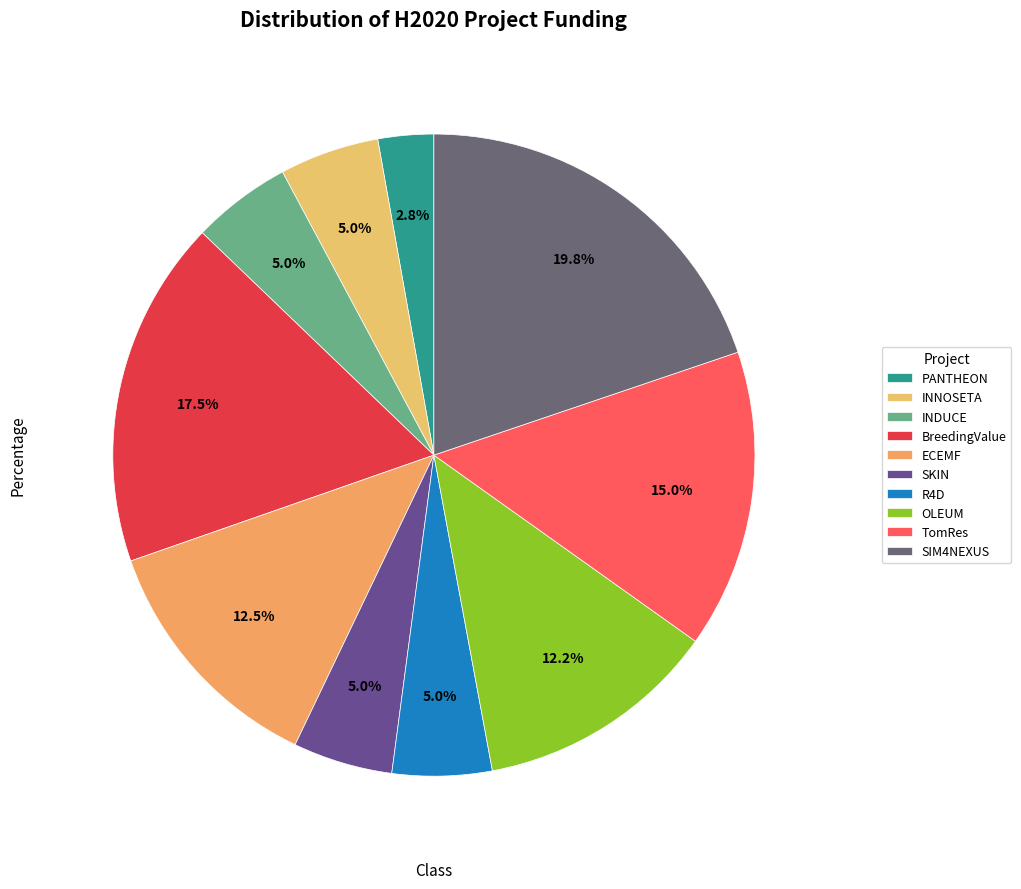

Does any single category account for the majority?

No